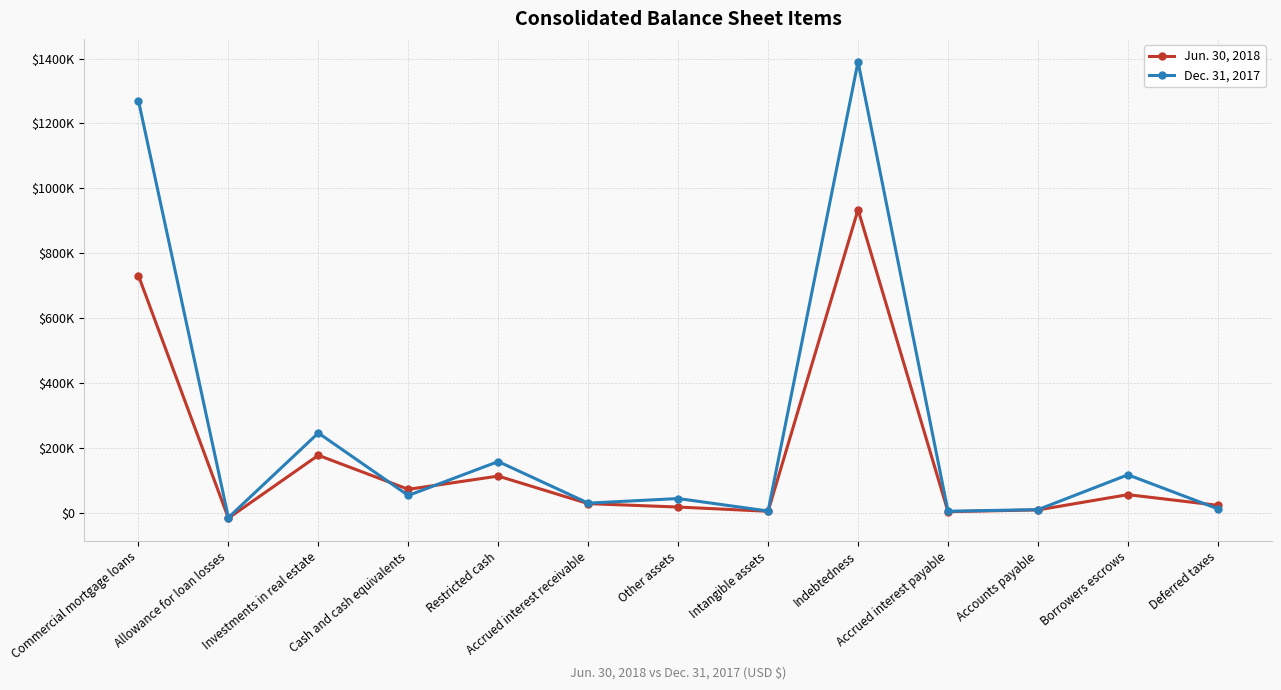

What are all the series names shown in the legend?

Jun. 30, 2018, Dec. 31, 2017